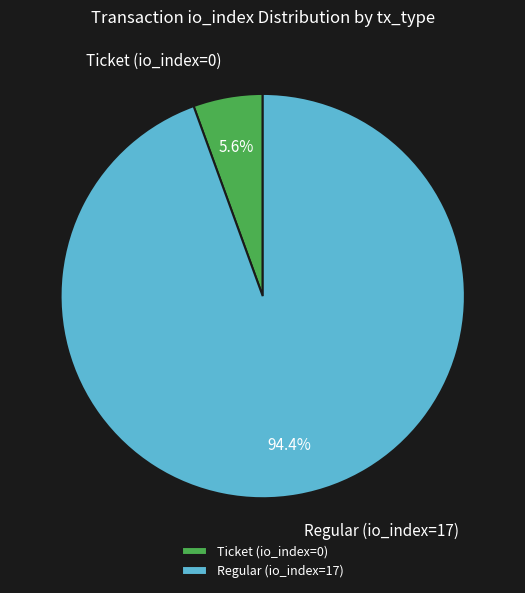

To the nearest percent, what is the average slice percentage?

50%